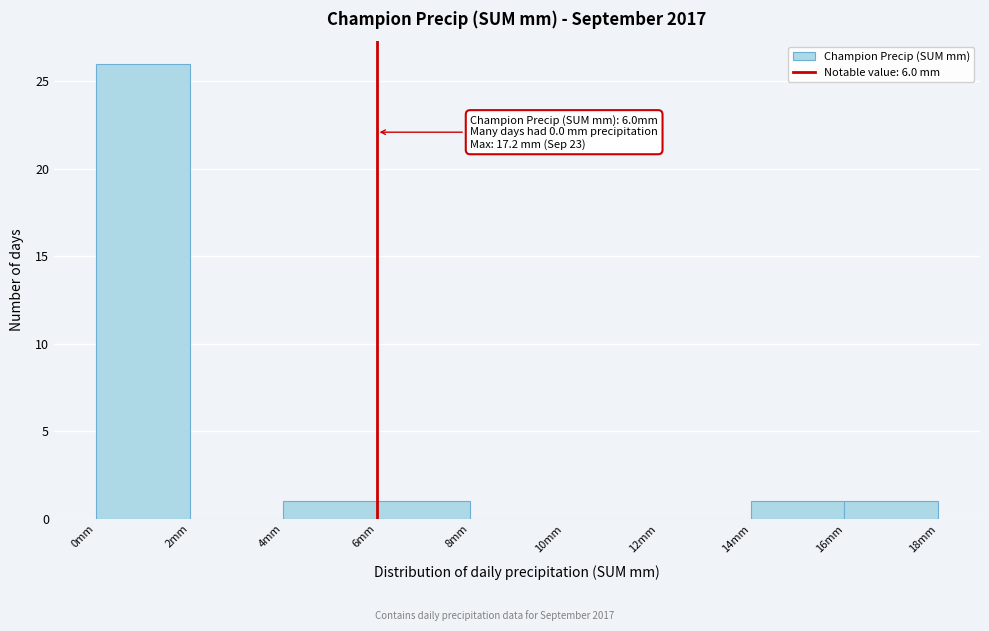

Over which range of the x-axis is the bar tallest?

0 to 2